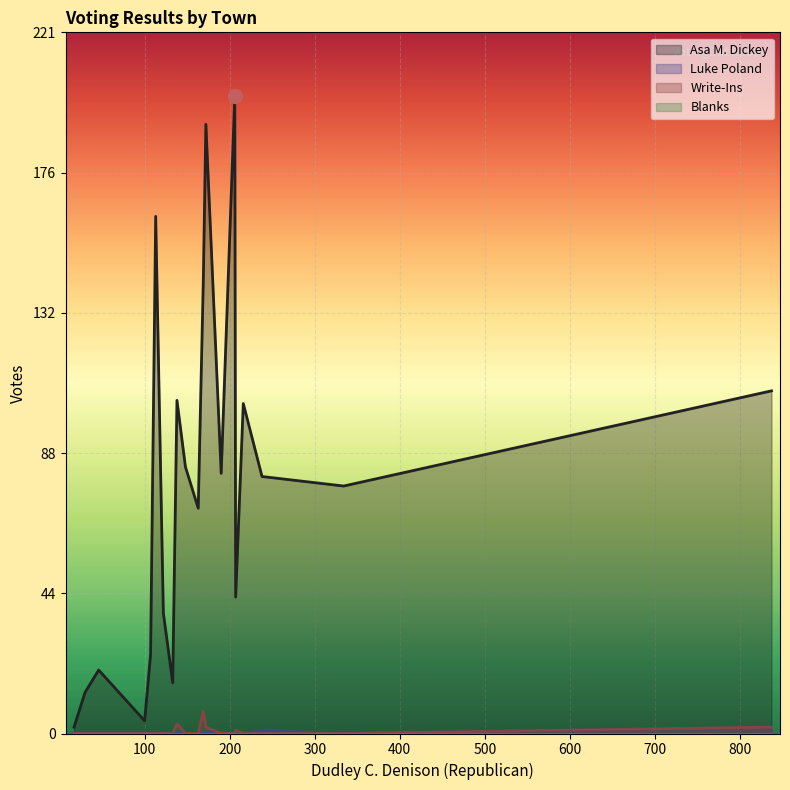

Which series has the largest range (max minus min)?

Asa M. Dickey